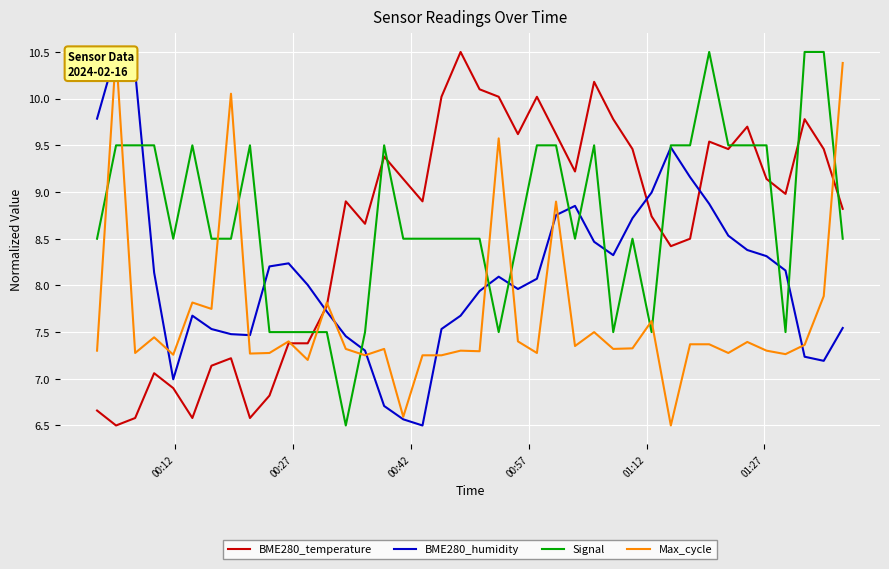

Which series has the largest range (max minus min)?

BME280_temperature